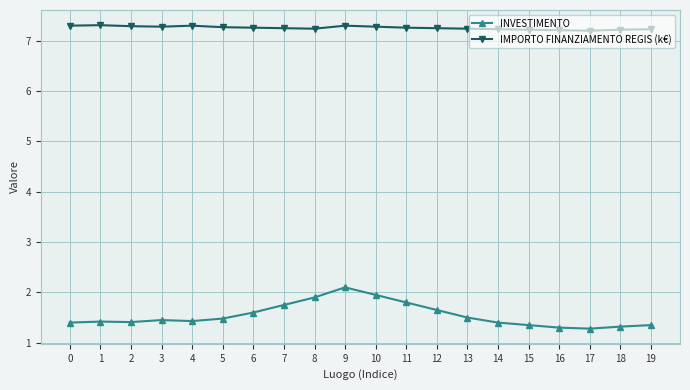

What is the greatest value displayed?

7.3